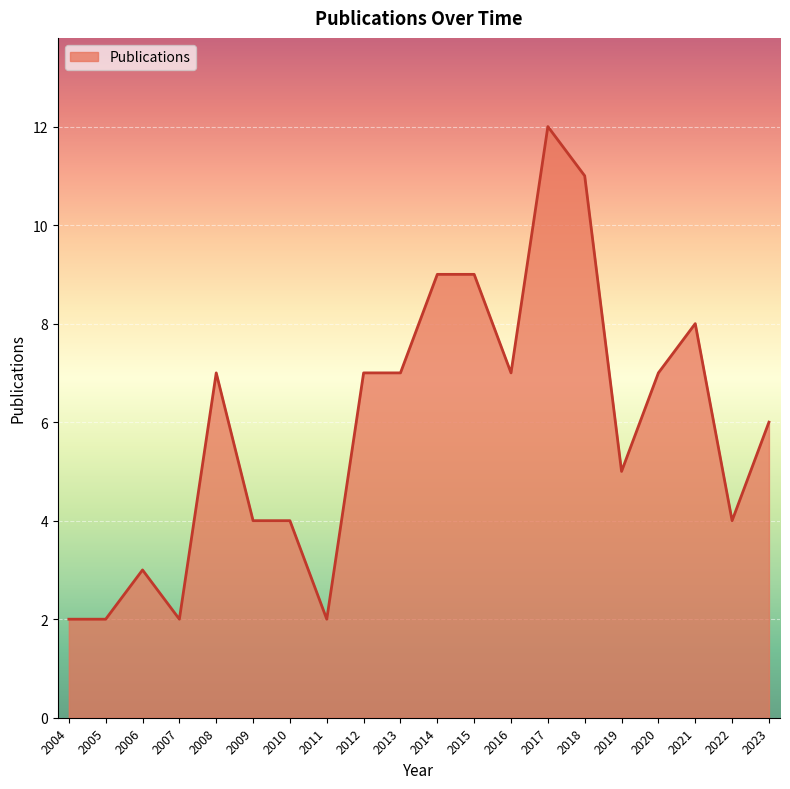

How many lines are shown in the chart?

1